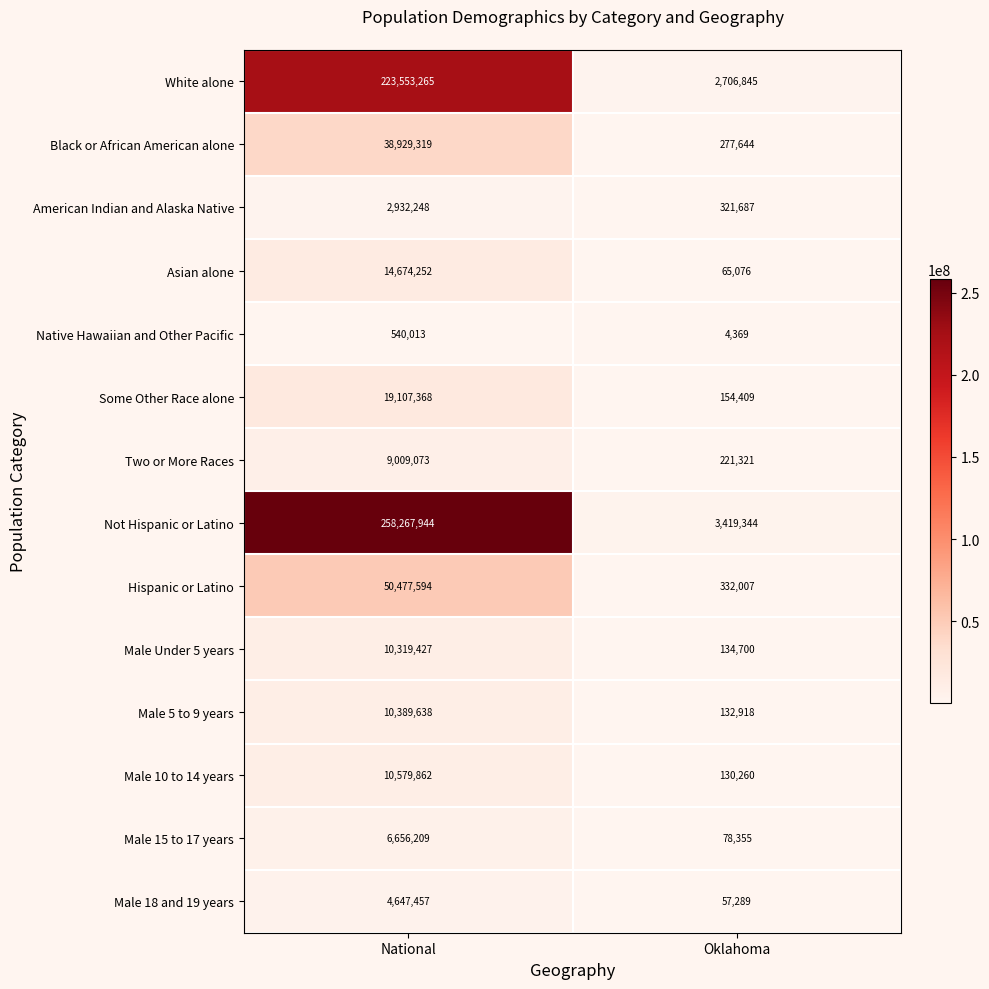

Which series has the widest spread of values?

Not Hispanic or Latino